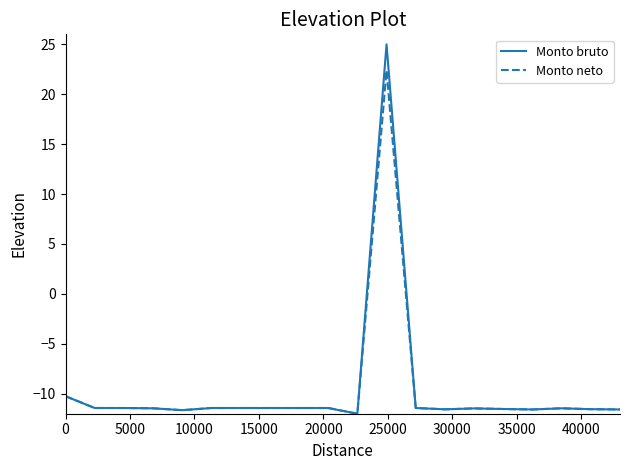

What is the smallest value displayed?

-12.0